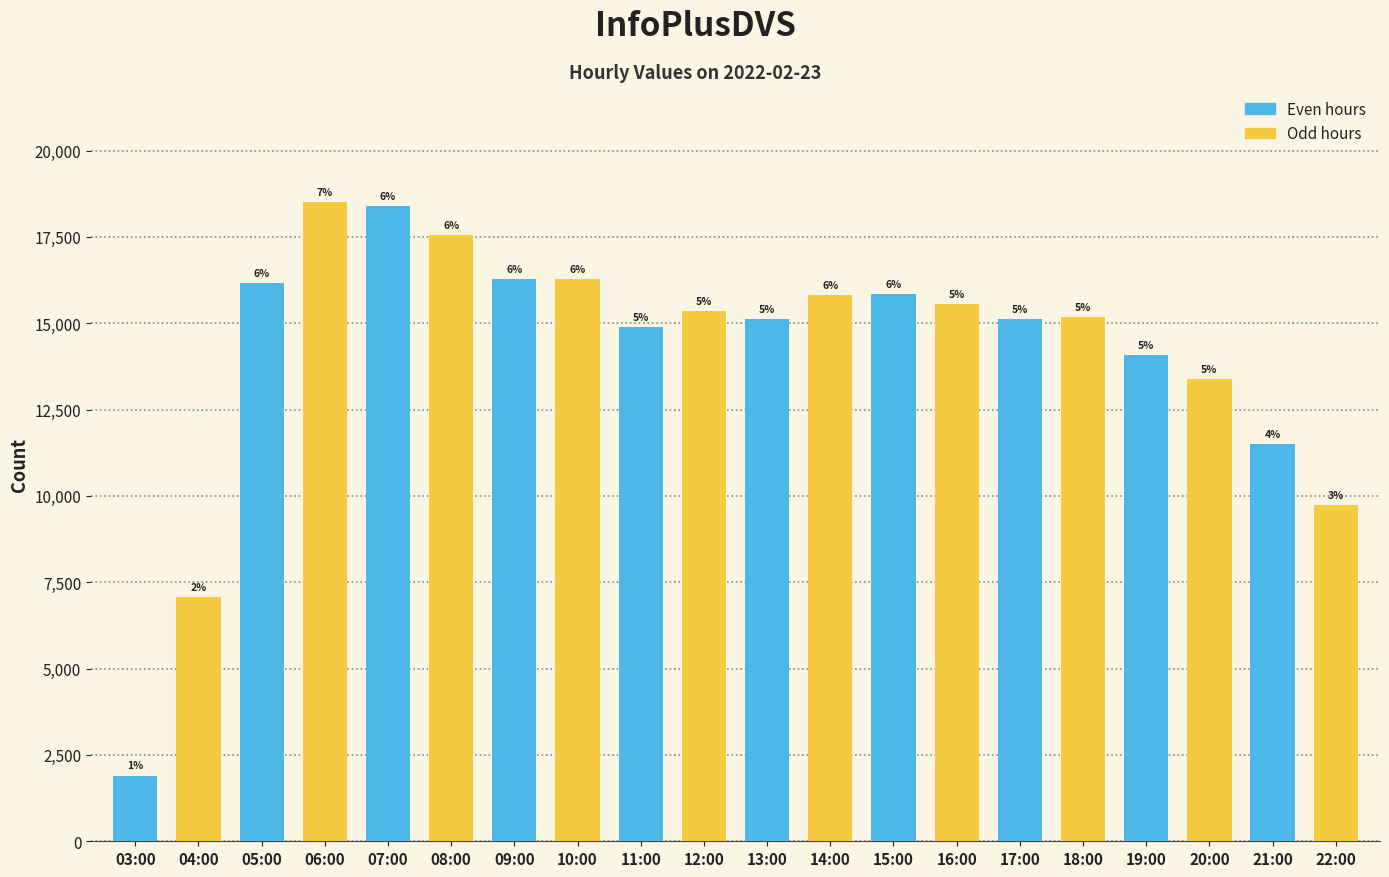

How many bars are there in each group?

2